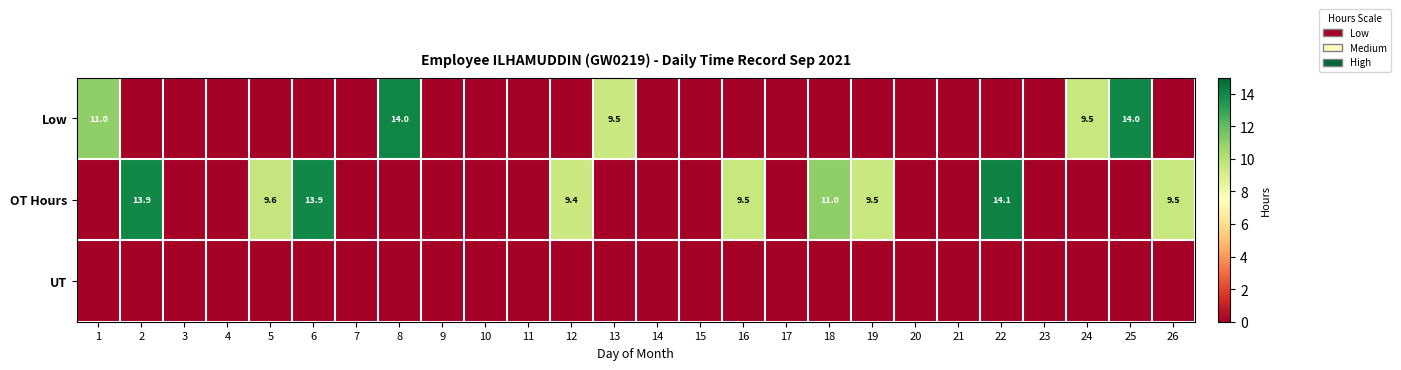

Is it true that OT Hours equals 13.9 at 2?

True